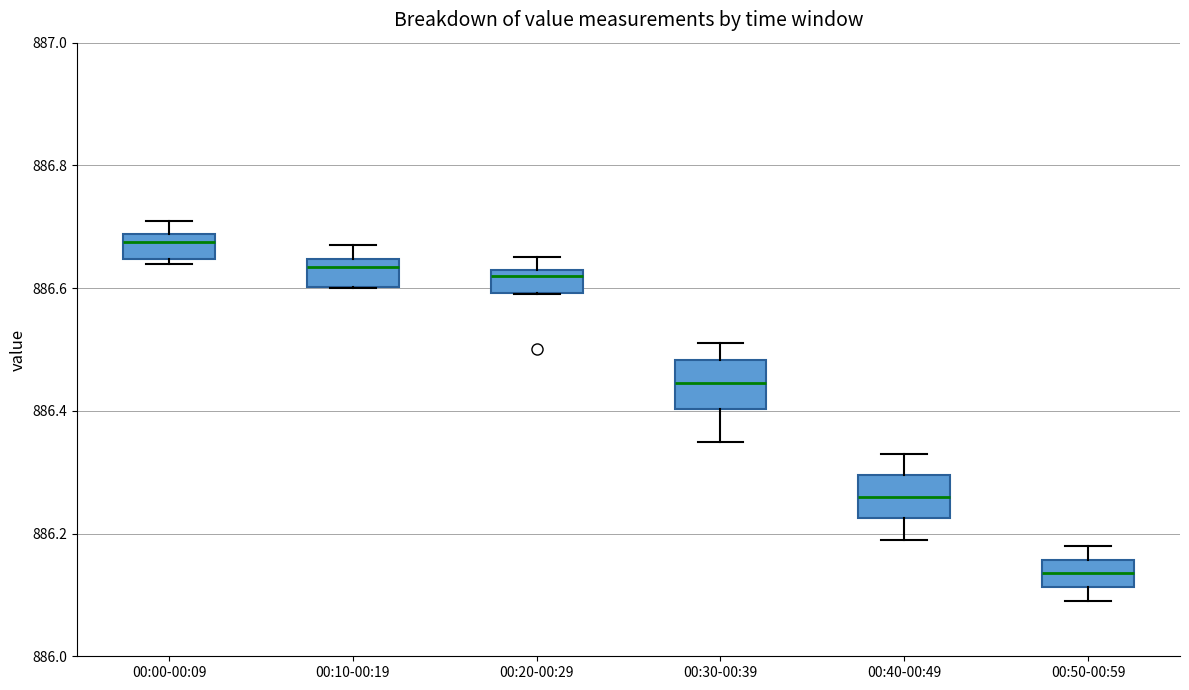

Where does the median line of the box for 00:40-00:49 sit on the y-axis? The values are not printed on the chart, so give them approximately, as read against the axis.

886.26